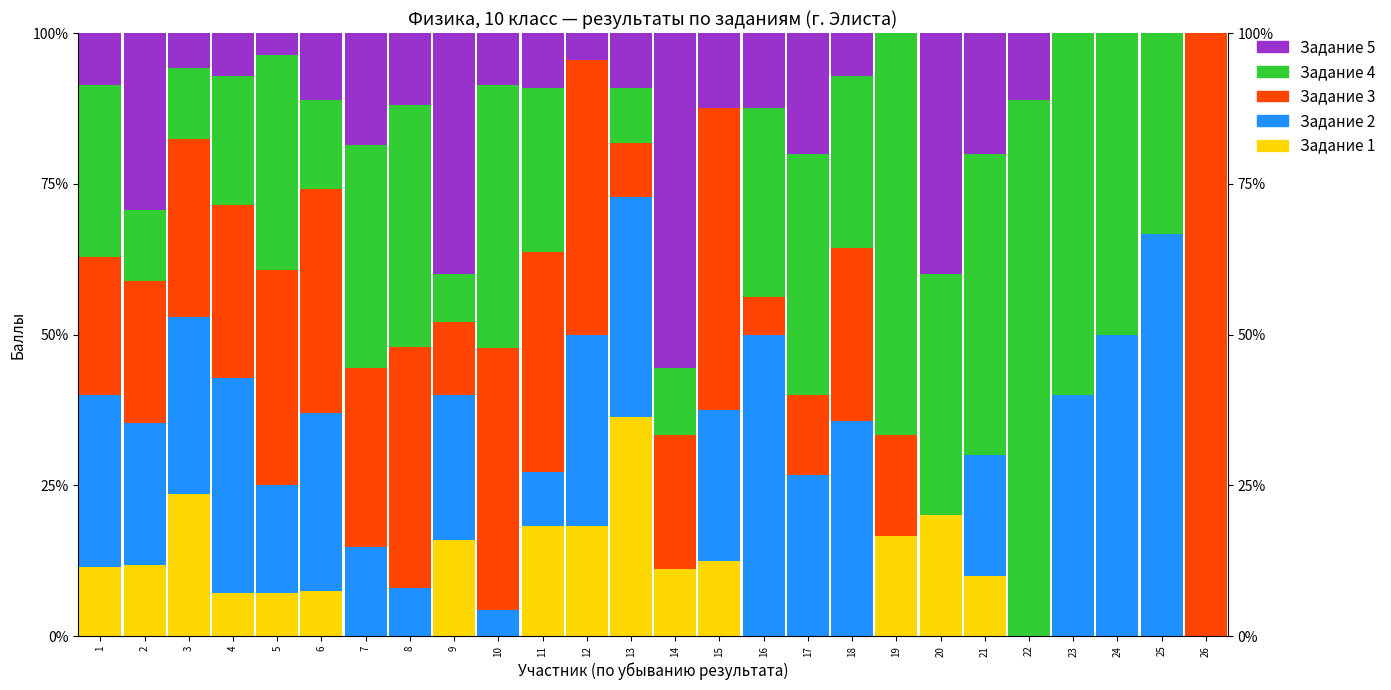

What is the total value across all series at 1?

100.0